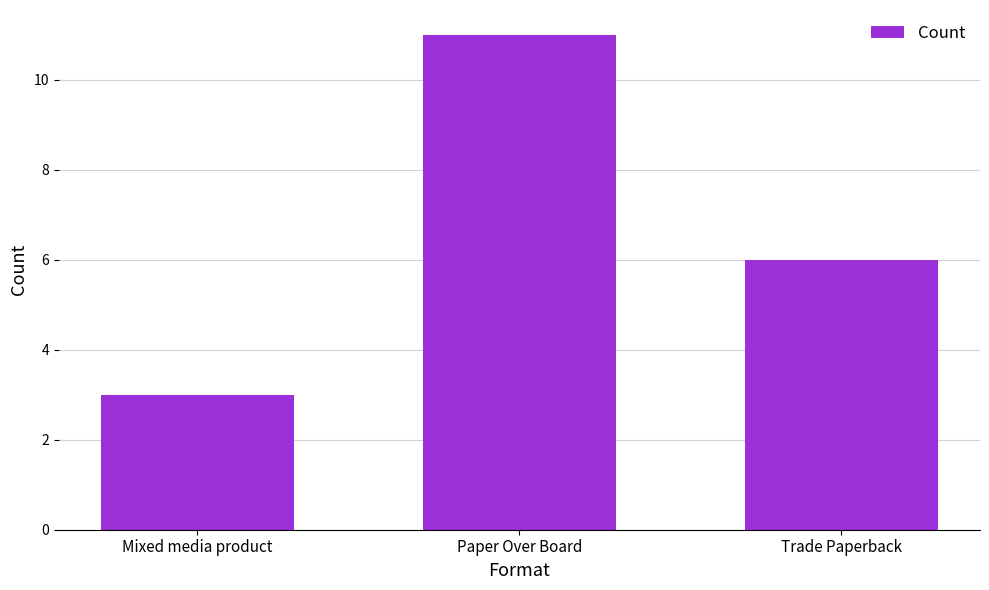

Reading right to left, what are all the values shown in this chart?

Trade Paperback=6	Paper Over Board=11	Mixed media product=3